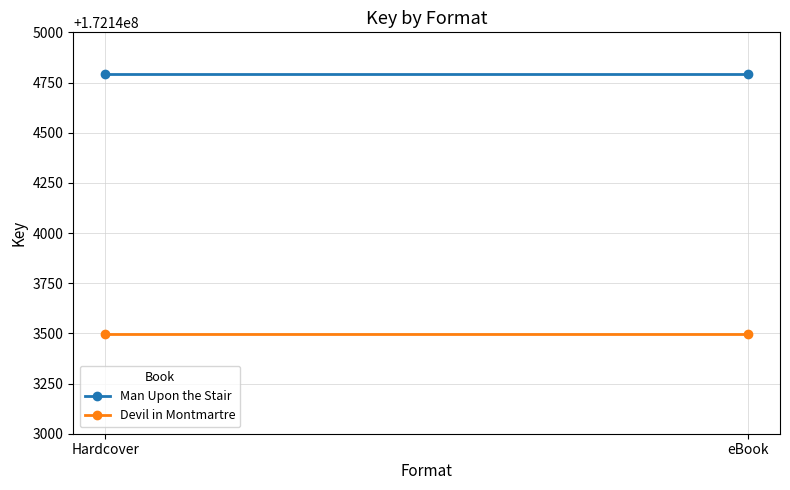

At which category is the sum across all series the highest?

Hardcover